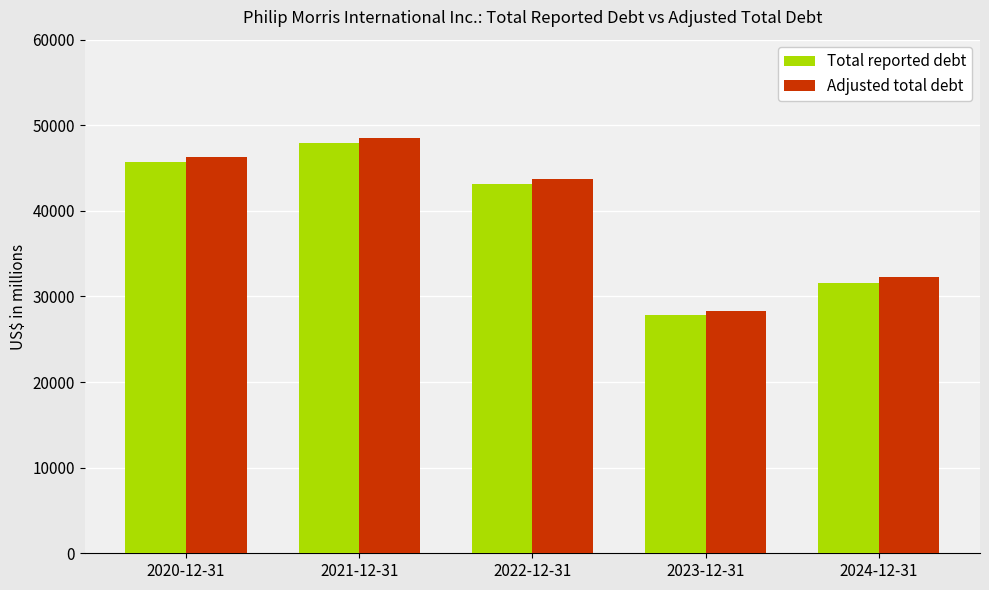

Between 2022-12-31 and 2024-12-31, which series saw the biggest shift?

Total reported debt